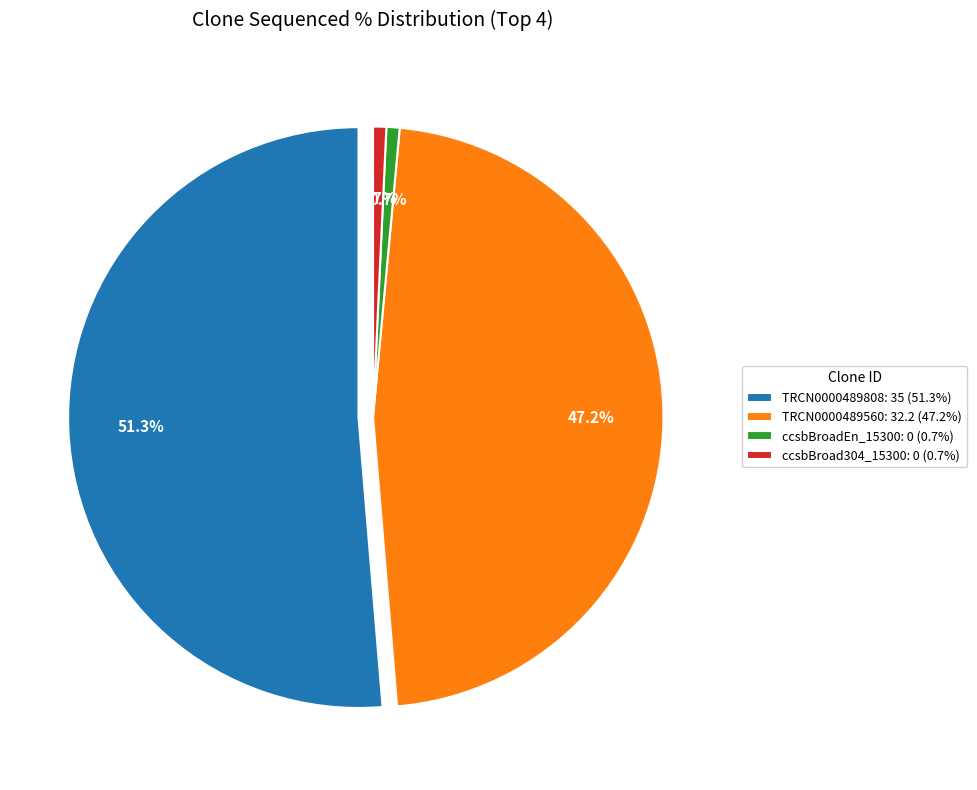

Which category has the smallest portion of the pie?

ccsbBroadEn_15300